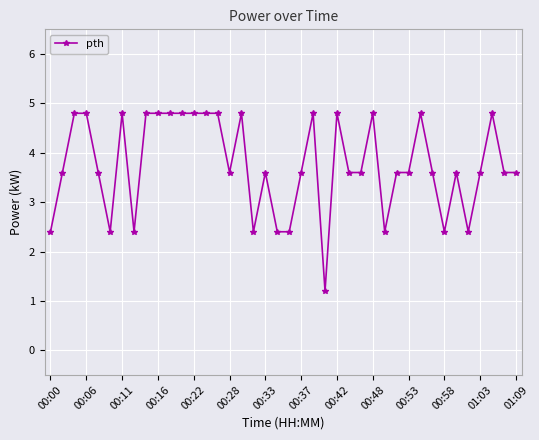

What is the average value?

3.8